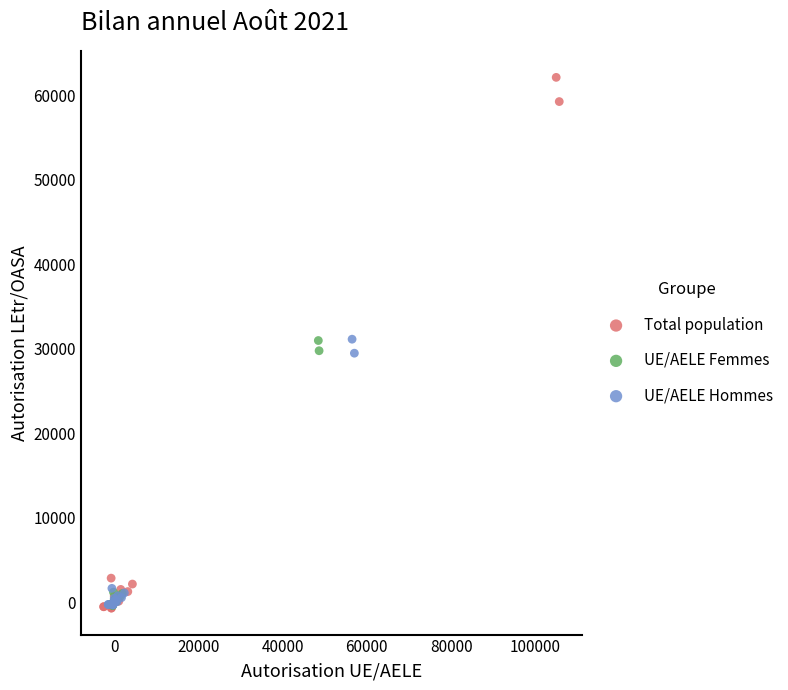

Which series has the widest spread of Y values?

Total population